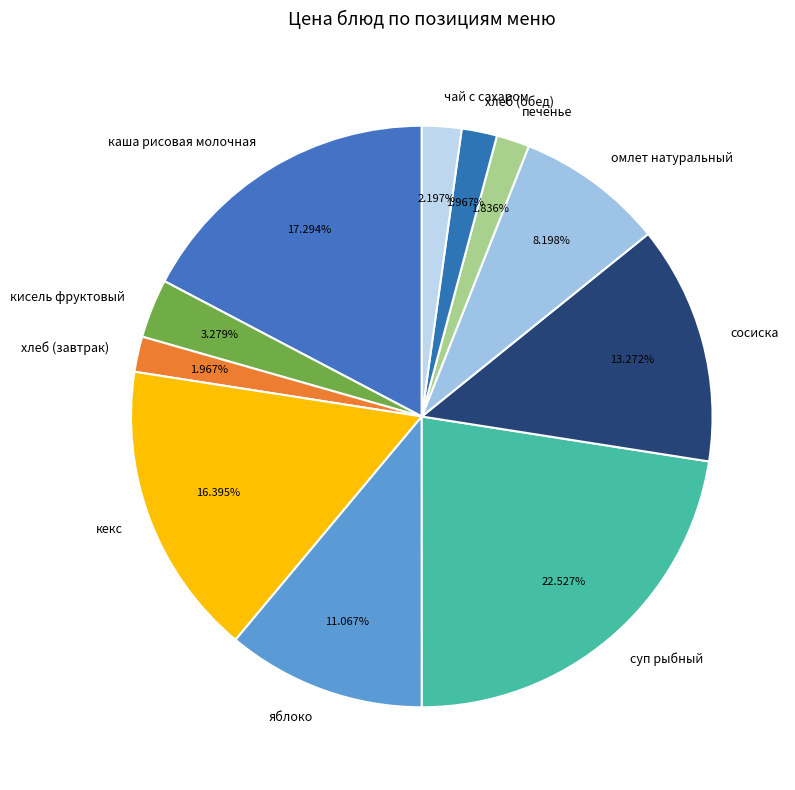

Is хлеб (обед) the majority of the pie?

No